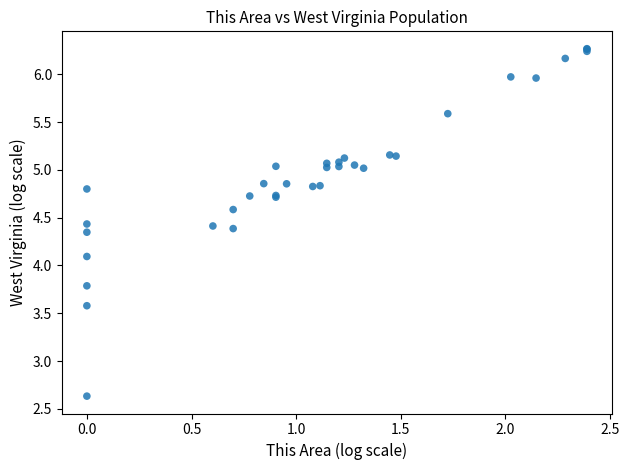

What Y value in the scatter plot is closest to 4?

4.1